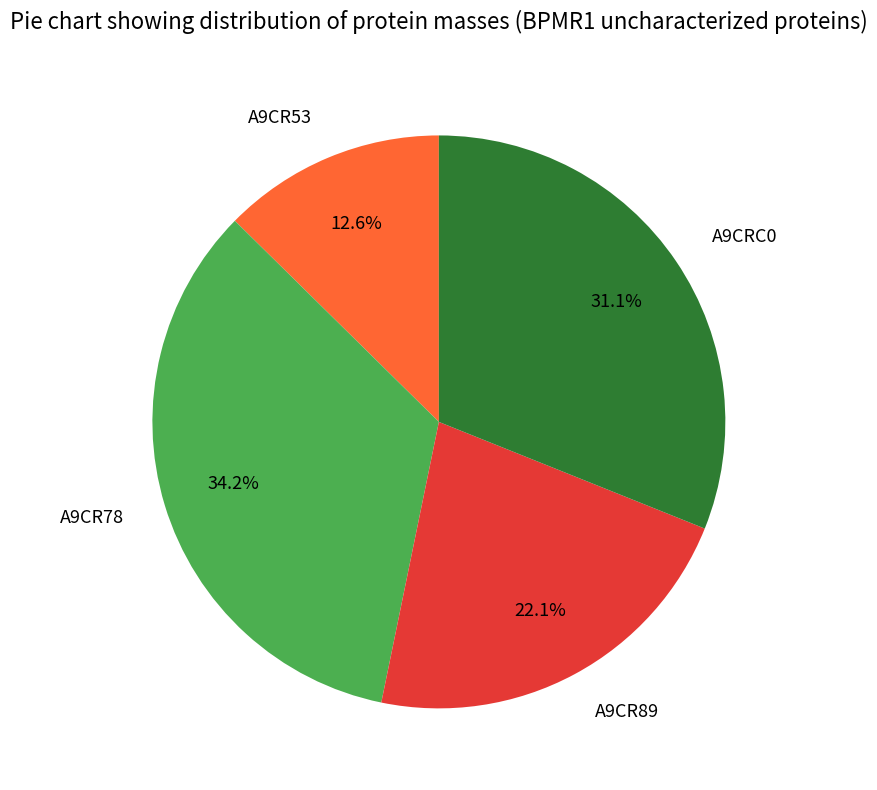

What percentage is the A9CR89 slice, to the nearest percent?

22%